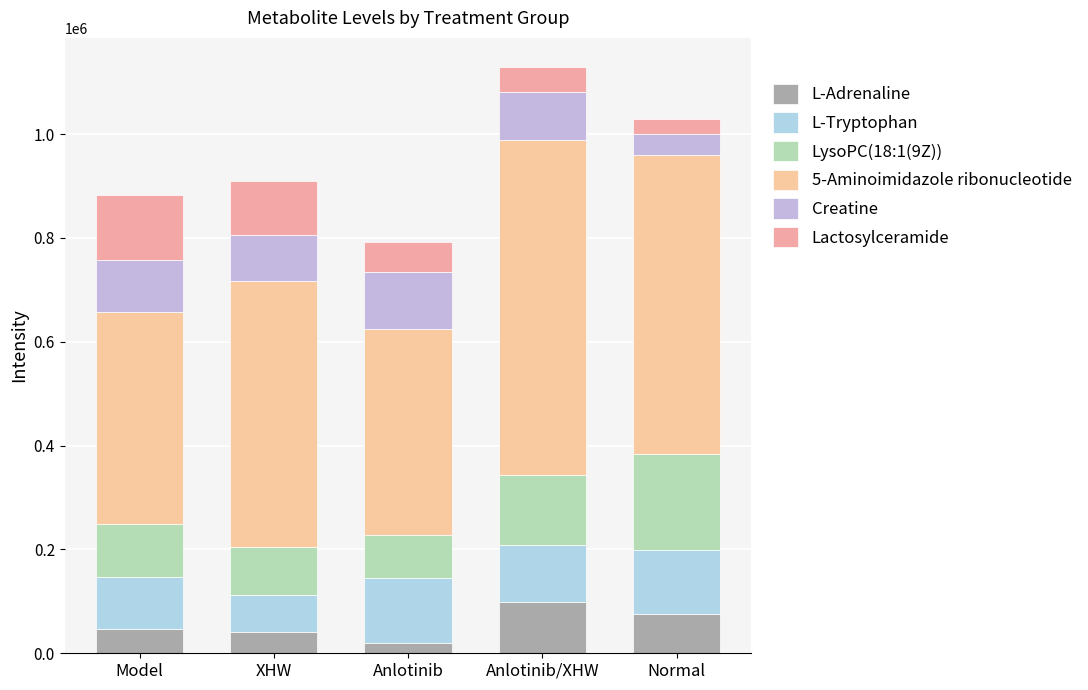

What is the difference between the maximum and minimum values in the Lactosylceramide series?

95166